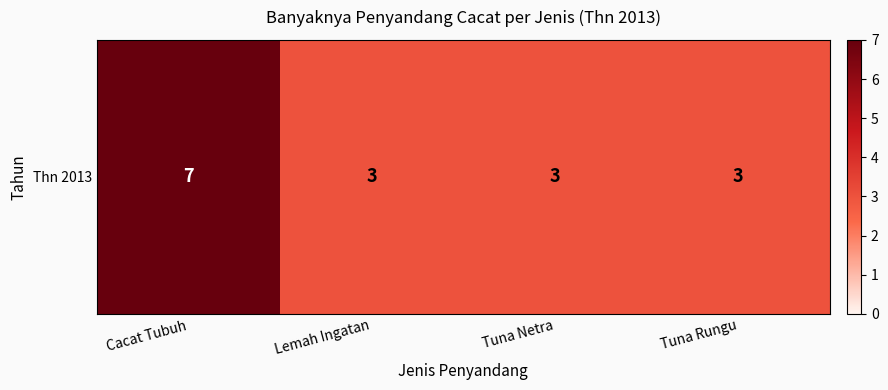

Approximately how many times larger is the value at Tuna Netra compared to Tuna Rungu?

1.0